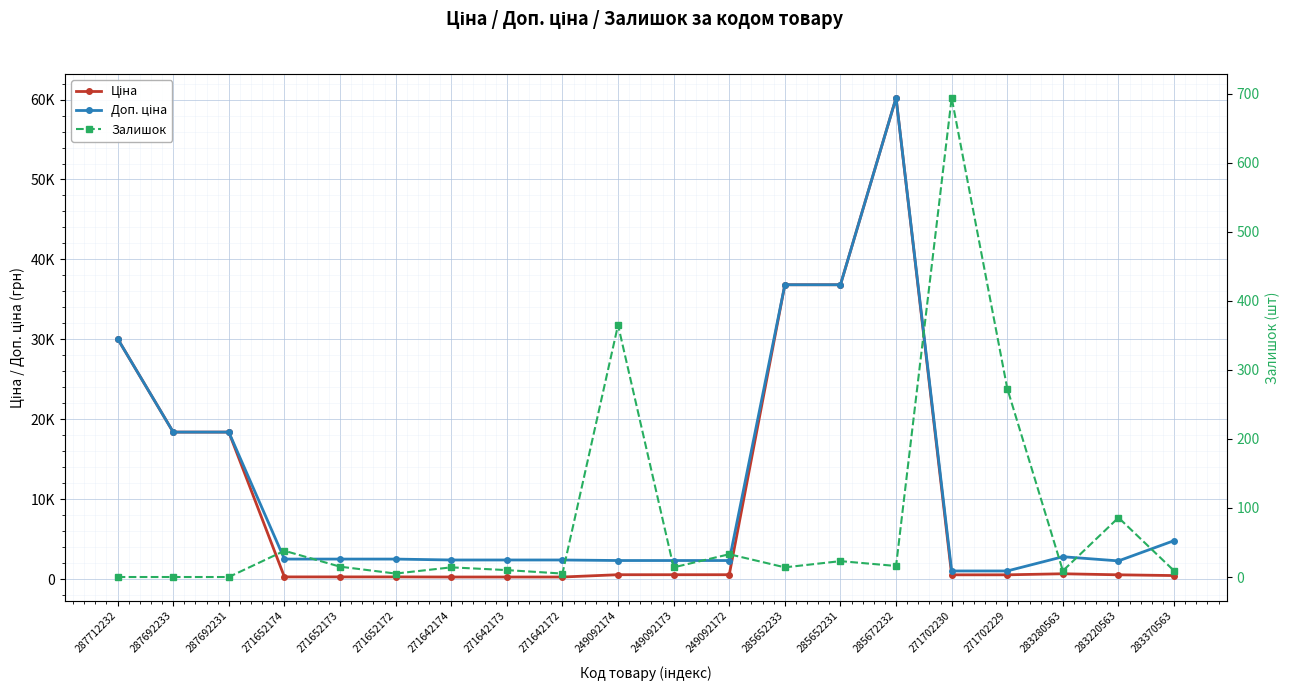

True or false: Залишок has more than 2 interior local peaks.

True